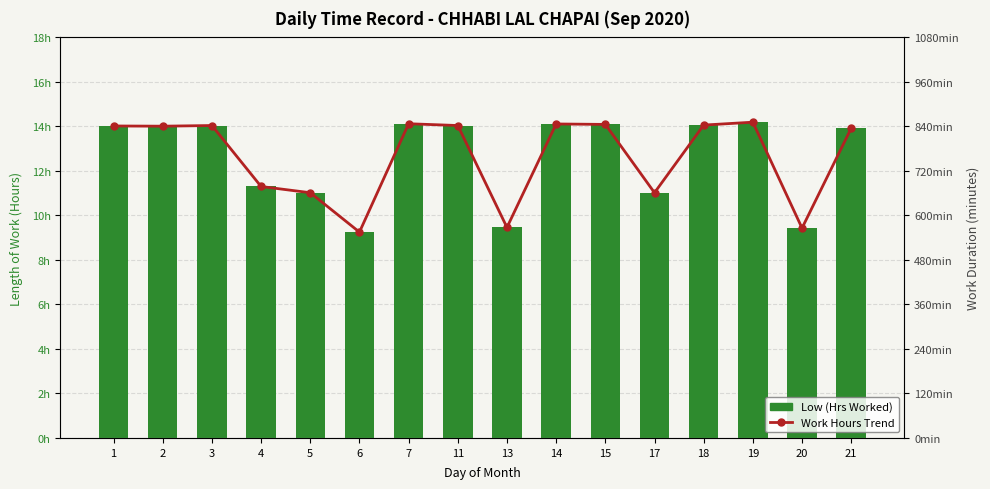

At 18, list the series in order from largest to smallest.

Work Hours Trend, Low (Hrs Worked)